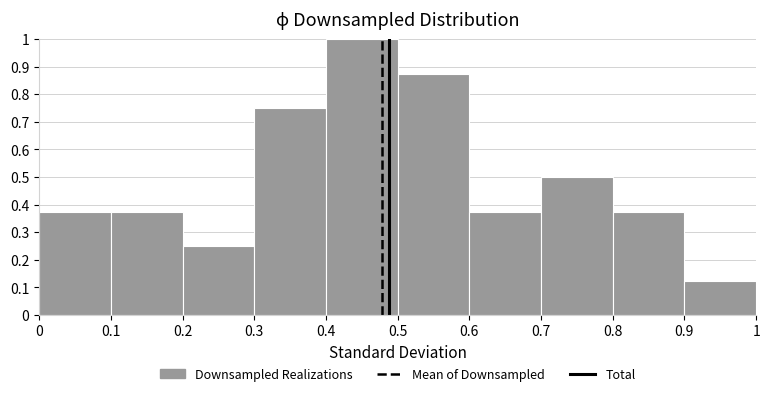

How tall is the bar that spans 0.3 to 0.4 on the x-axis? The values are not printed on the chart, so give them approximately, as read against the axis.

0.75